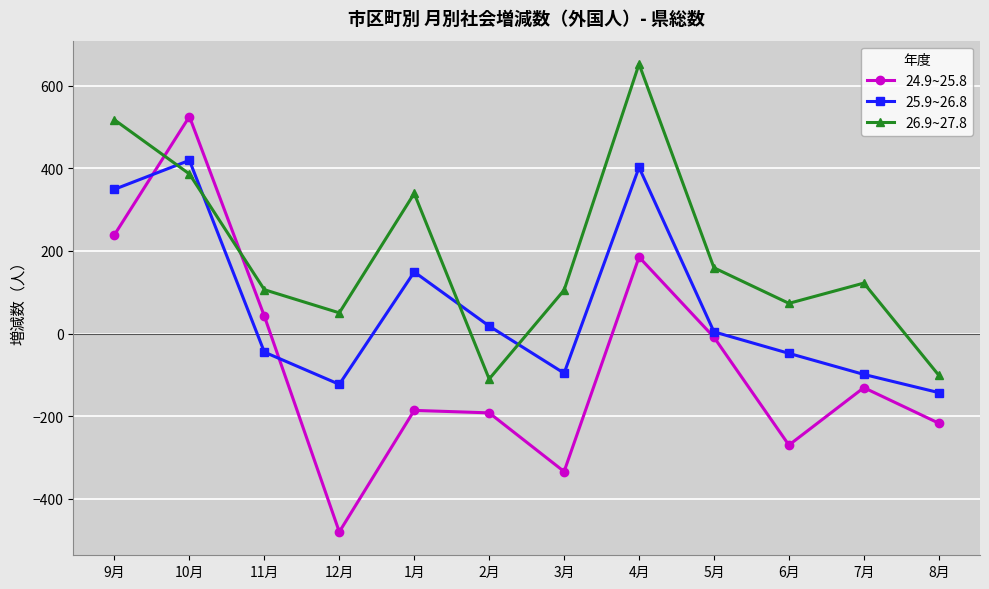

What is the value of the 24.9~25.8 point at the 5th from the left?

-186